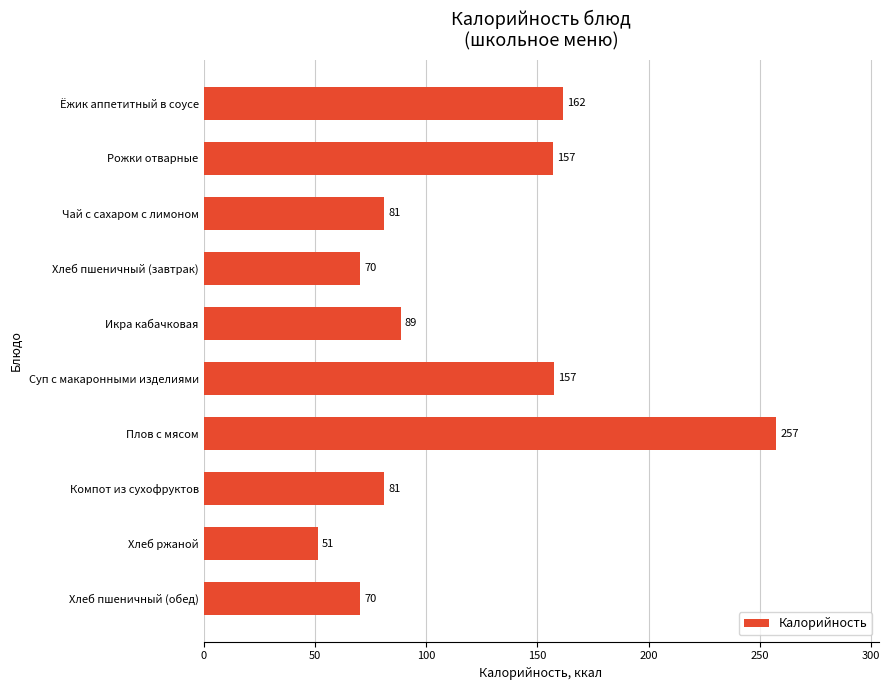

What is the label of the 1st bar from the bottom?

Хлеб пшеничный (обед)